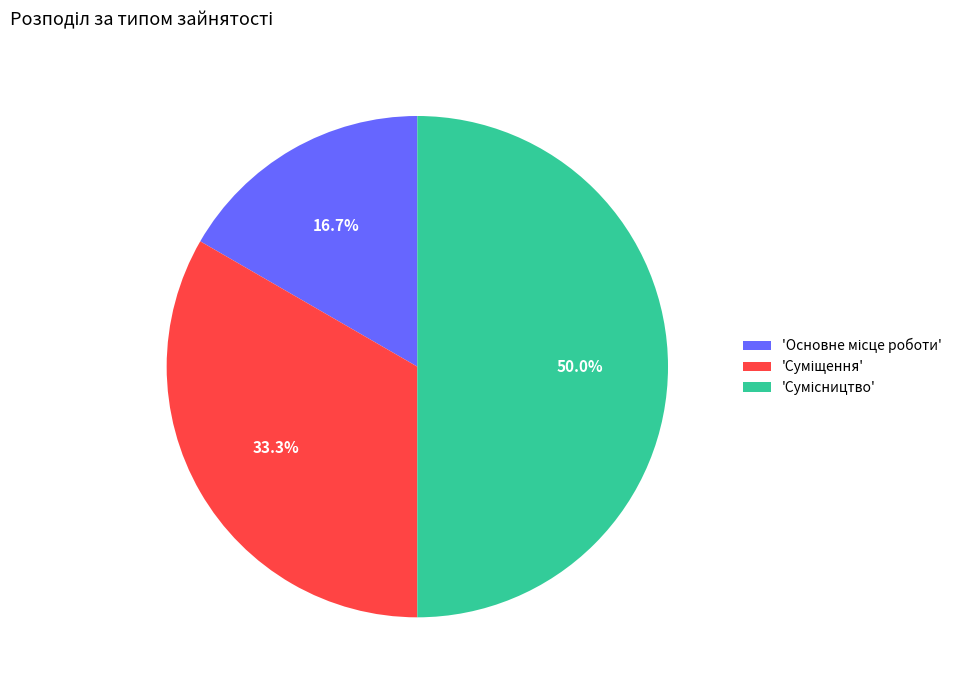

Count the number of slices in the pie.

3